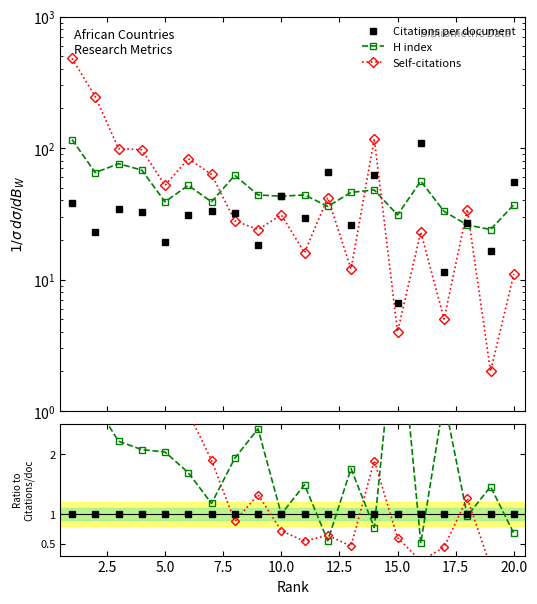

Reading left to right, extract all data points from this chart.

Citations per document: 1.0	1.0	1.0	1.0	1.0	1.0	1.0	1.0	1.0	1.0	1.0	1.0	1.0	1.0	1.0	1.0	1.0	1.0	1.0	1.0
H index: 3.1	2.8	2.2	2.1	2.0	1.7	1.2	1.9	2.4	1.0	1.5	0.5	1.8	0.8	4.6	0.5	2.9	1.0	1.5	0.7
Self-citations: 12.7	10.7	2.9	3.0	2.7	2.7	1.9	0.9	1.3	0.7	0.5	0.6	0.5	1.9	0.6	0.2	0.4	1.3	0.1	0.2